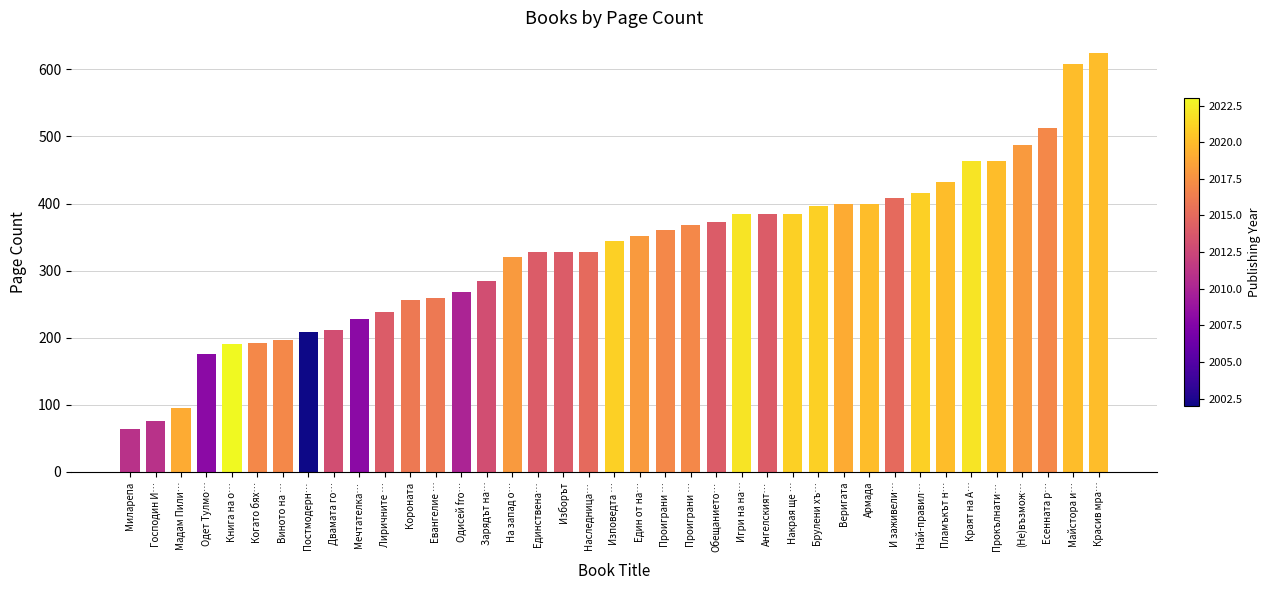

How many bars are there in total?

39